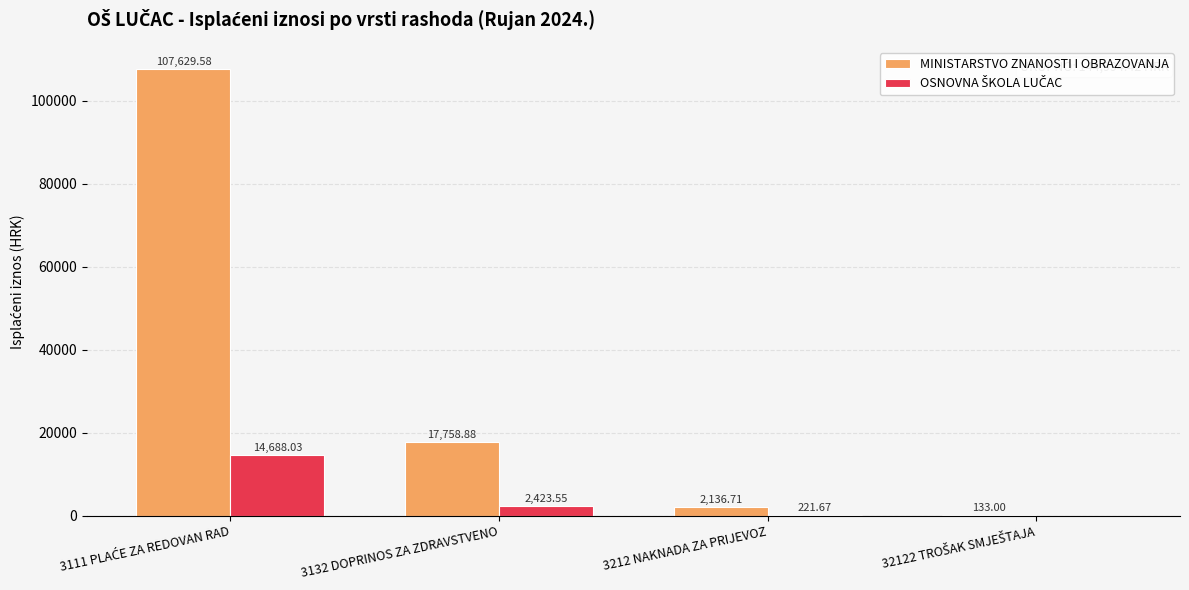

What is the spread (max minus min) of values at 3212 NAKNADA ZA PRIJEVOZ?

1915.0